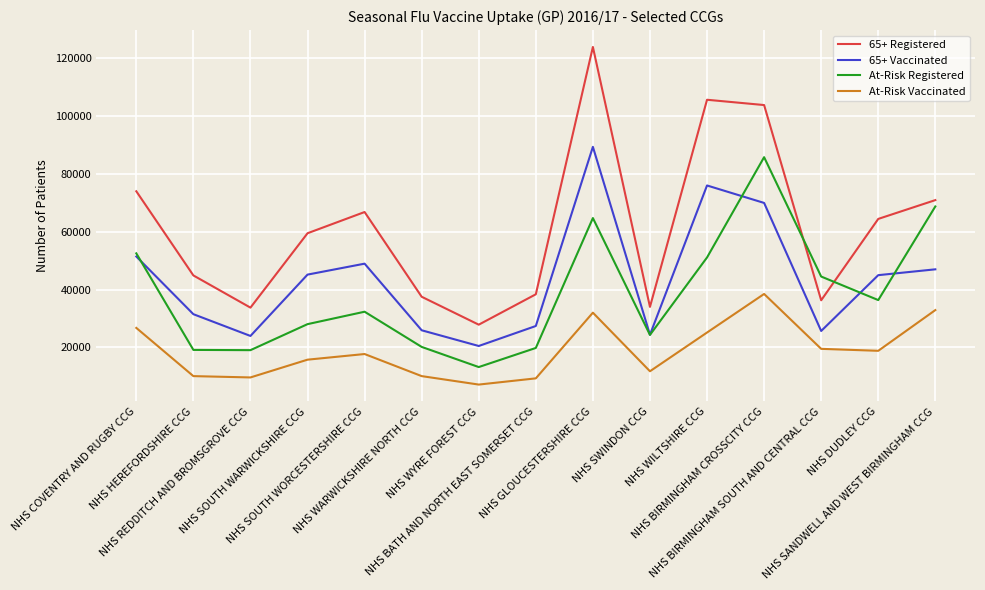

What is the difference between the maximum and second lowest values in the At-Risk Vaccinated series?

29197